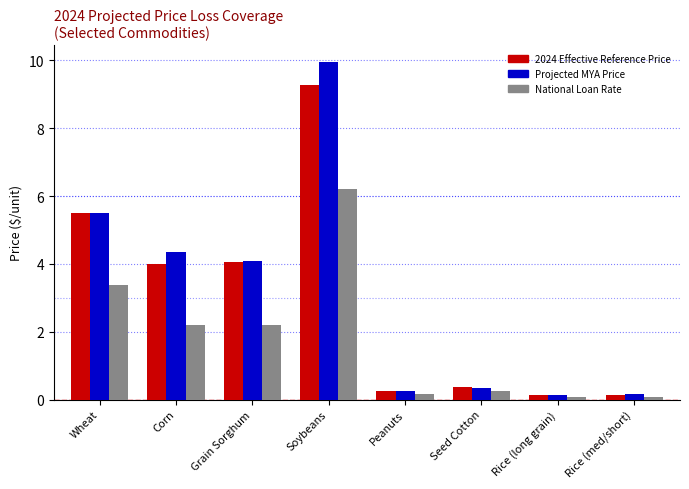

What is the difference between the maximum and second lowest values in the National Loan Rate series?

6.1